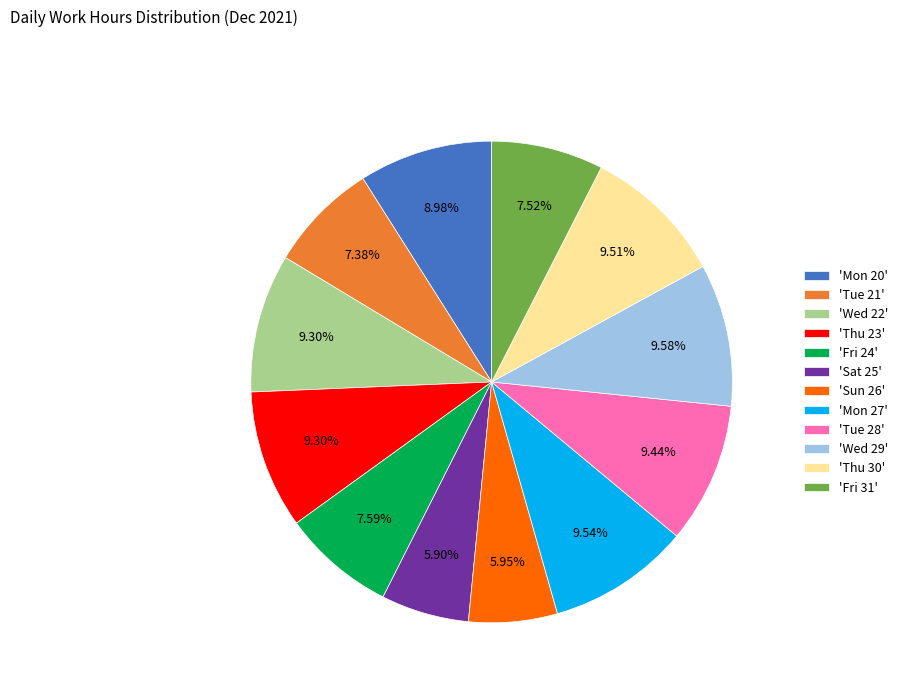

To the nearest percent, what is the difference between the largest and smallest slice percentages?

4%